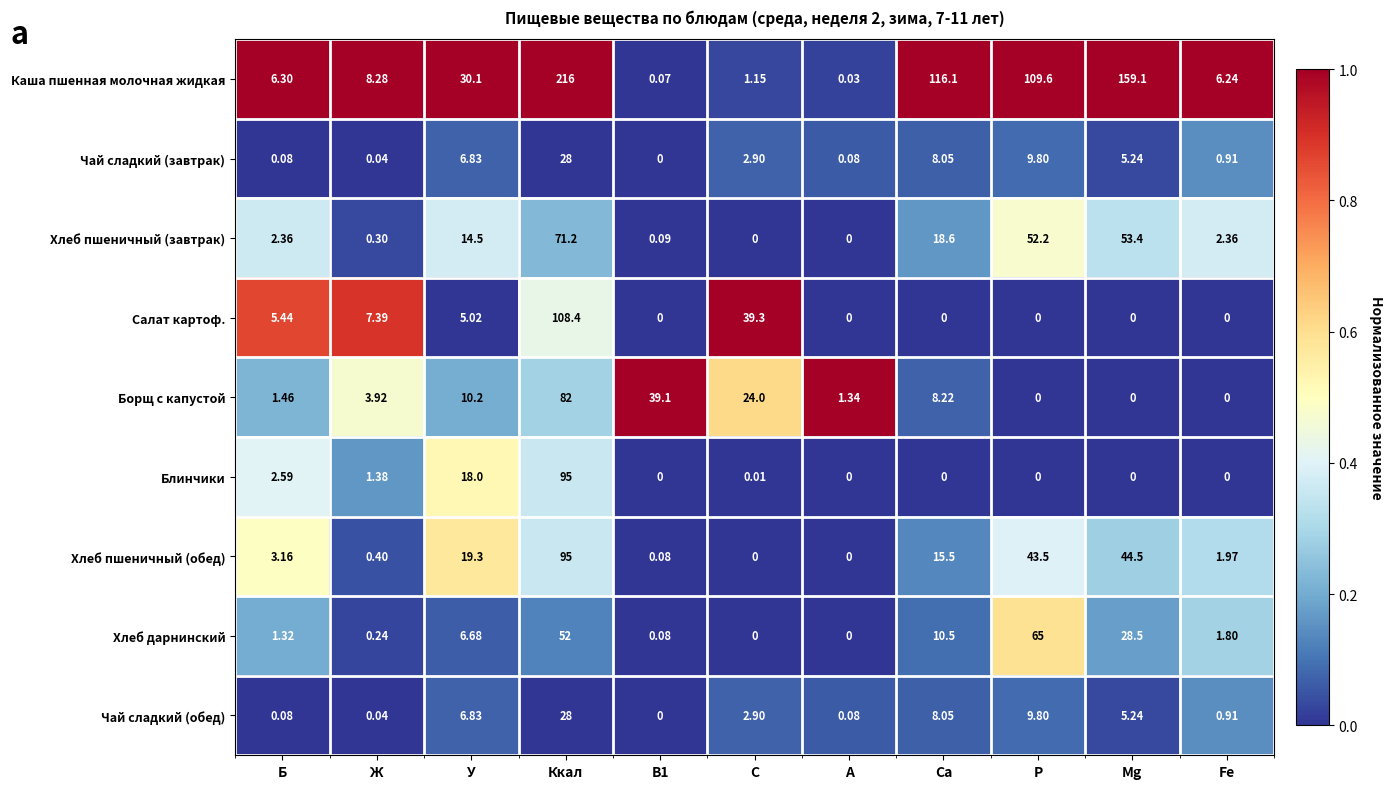

How many data points does each series have?

11